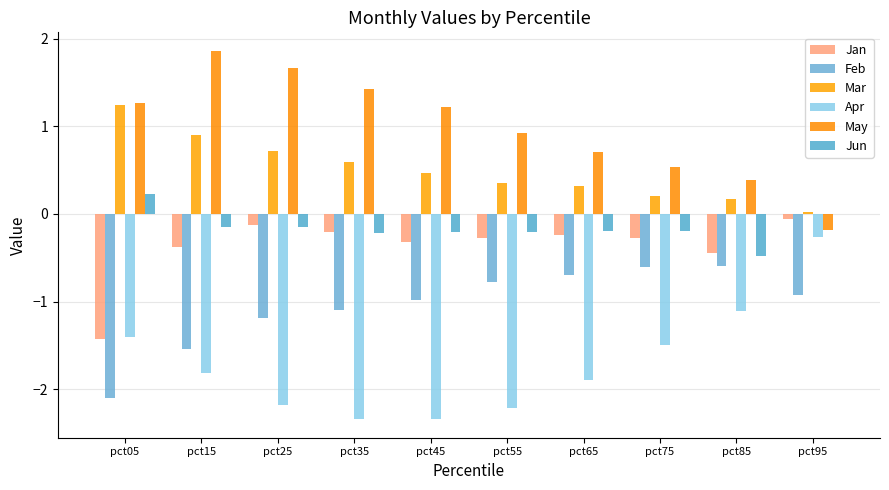

The Apr series shows -1.1 at pct85. True or false?

True